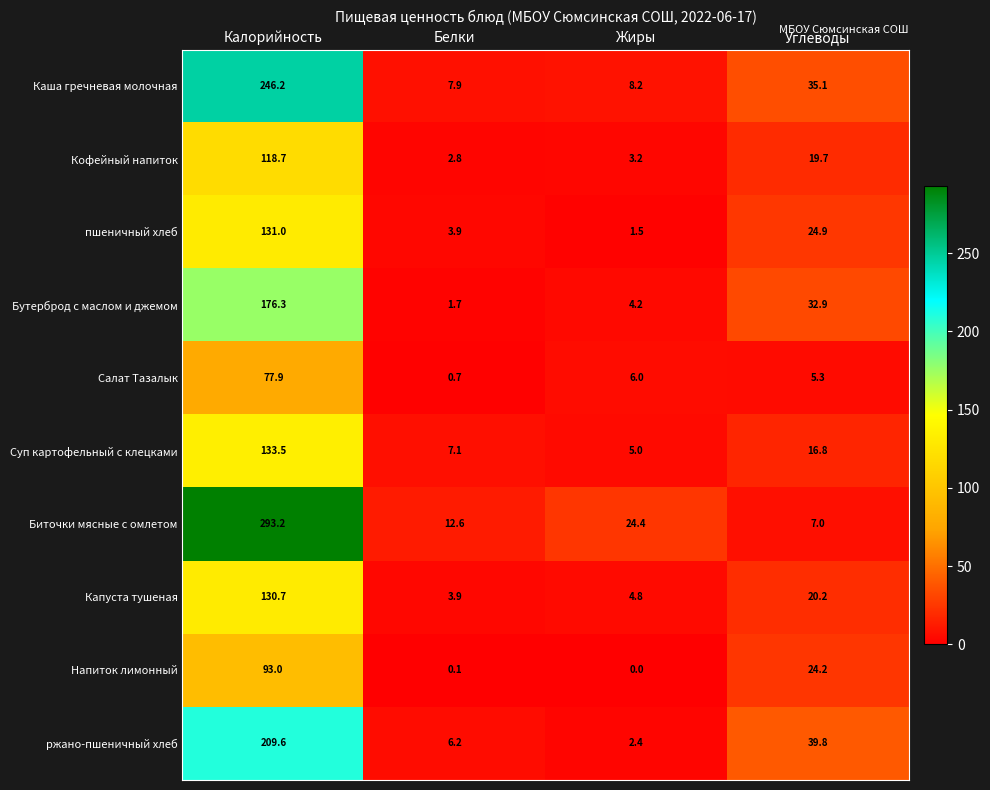

What value does the ржано-пшеничный хлеб series have at Углеводы?

39.8